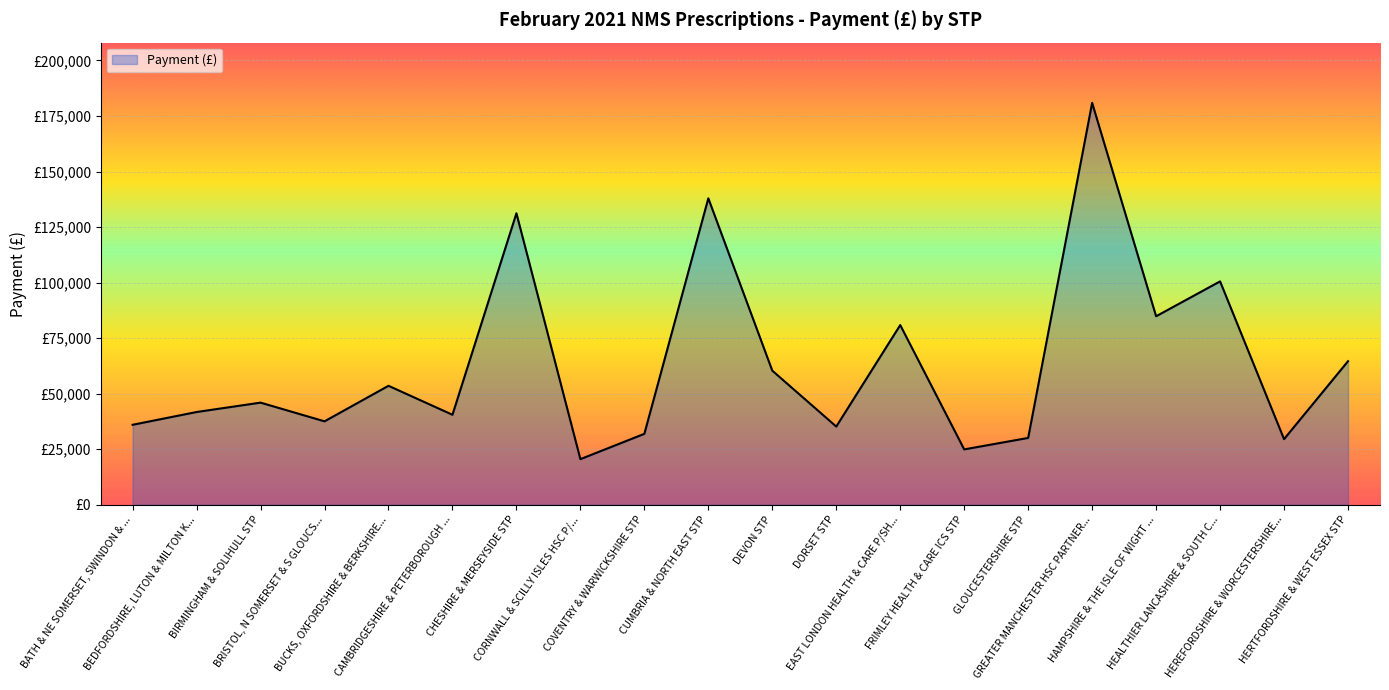

Does the chart have visible grid lines?

Yes